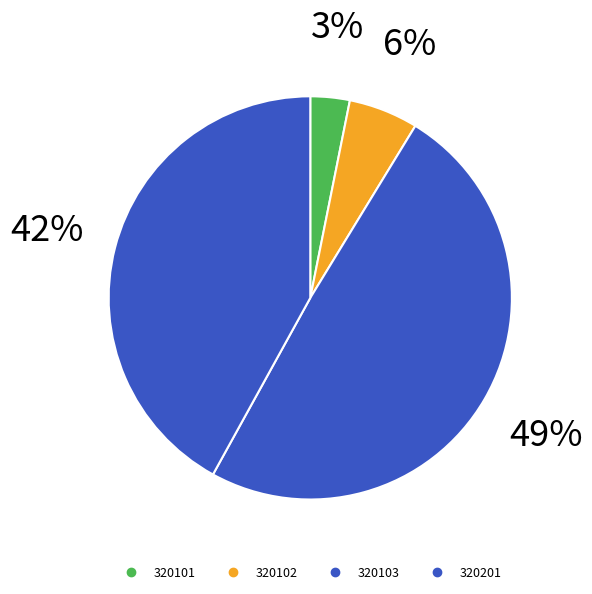

How many segments does this pie chart have?

4